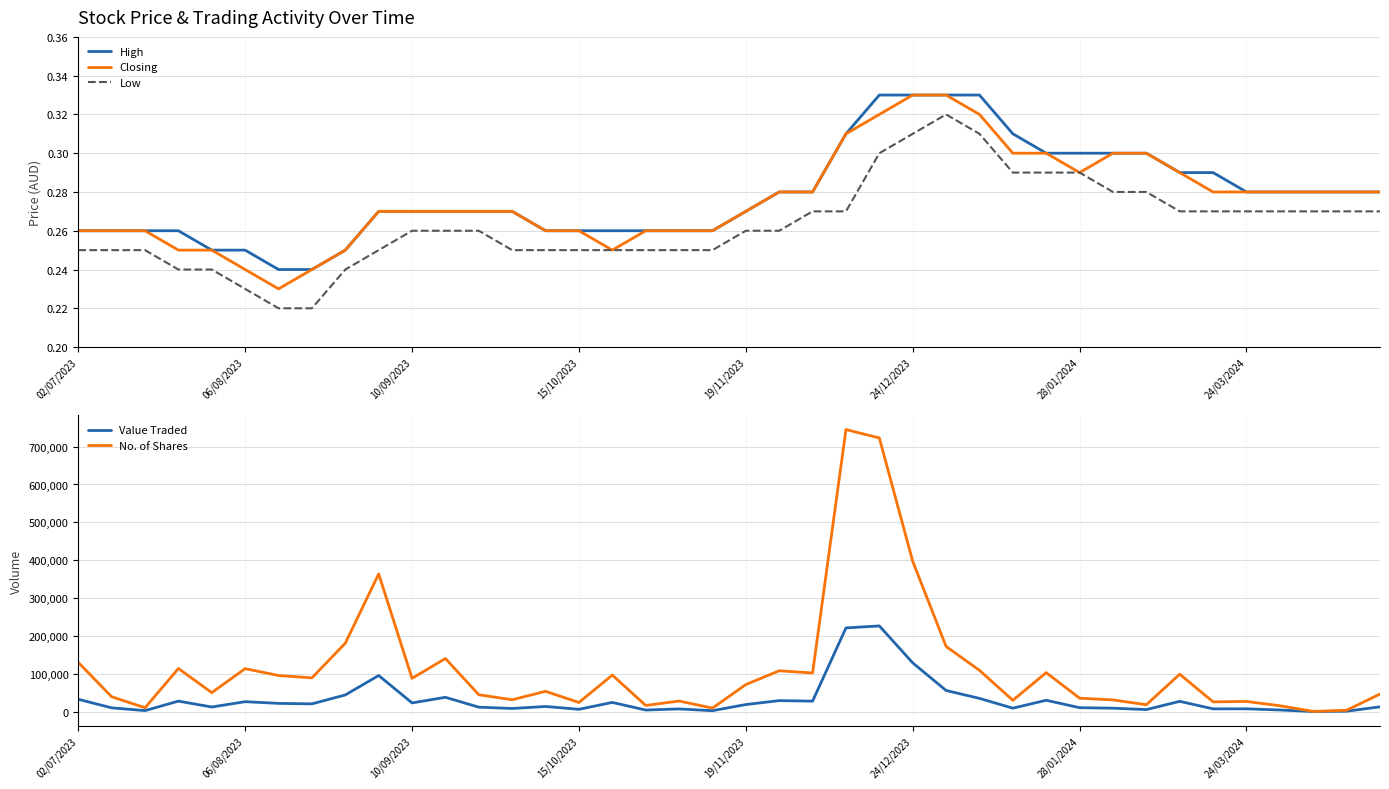

What is the difference between the Value Traded values at 11 and 32?

32413.0